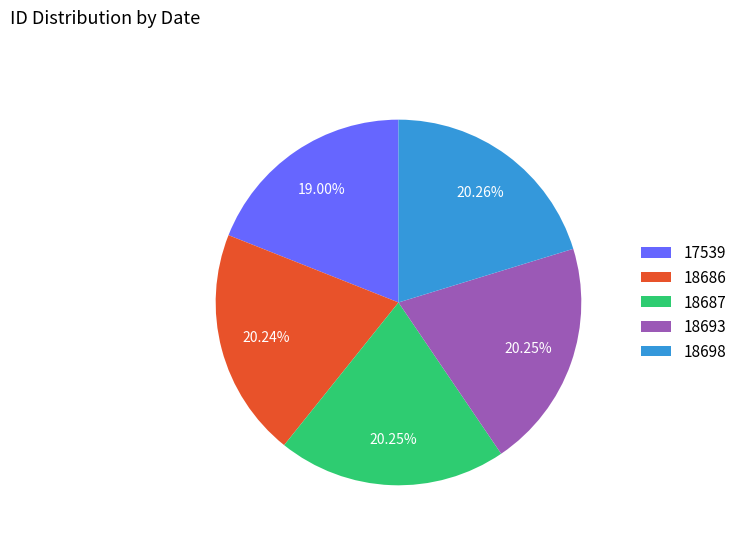

What is the ratio of the value at 18698 to the value at 18686?

1.0